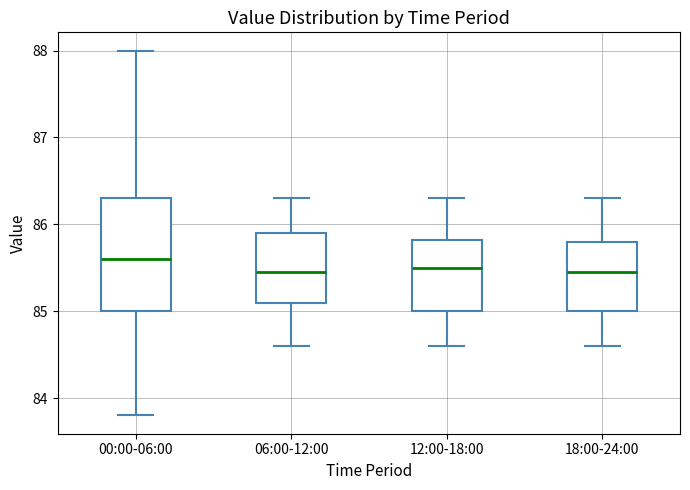

Reading left to right, transcribe this box plot: for each box, give where its median line is, the range the box spans, and where its two whiskers end, as read against the y-axis. The values are not printed on the chart, so give them approximately, as read against the axis.

00:00-06:00: median 85.6, box 85.0 to 86.3, whiskers 83.8 to 88.0
06:00-12:00: median 85.5, box 85.1 to 85.9, whiskers 84.6 to 86.3
12:00-18:00: median 85.5, box 85.0 to 85.8, whiskers 84.6 to 86.3
18:00-24:00: median 85.5, box 85.0 to 85.8, whiskers 84.6 to 86.3